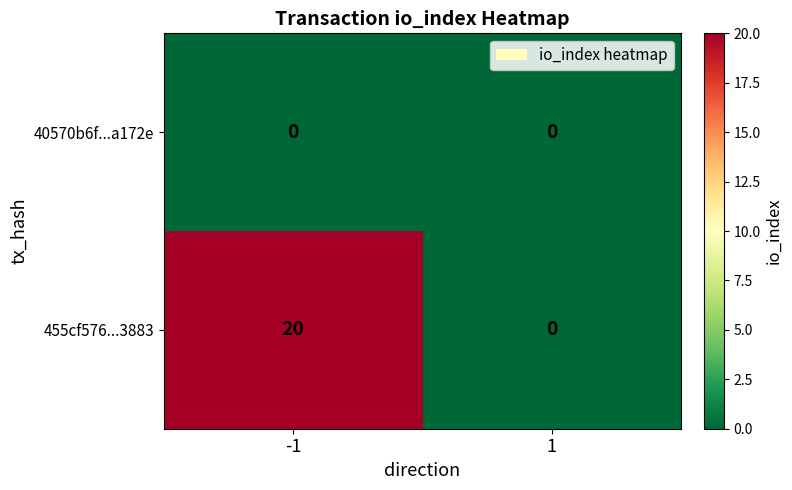

Reading left to right, list all the values displayed in this chart.

40570b6f...a172e: 0	0
455cf576...3883: 20	0